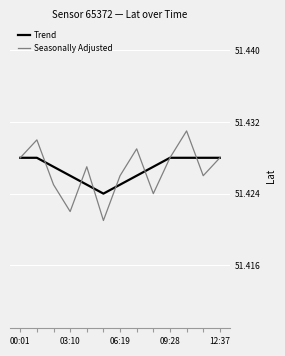

What are all the series names shown in the legend?

Trend, Seasonally Adjusted